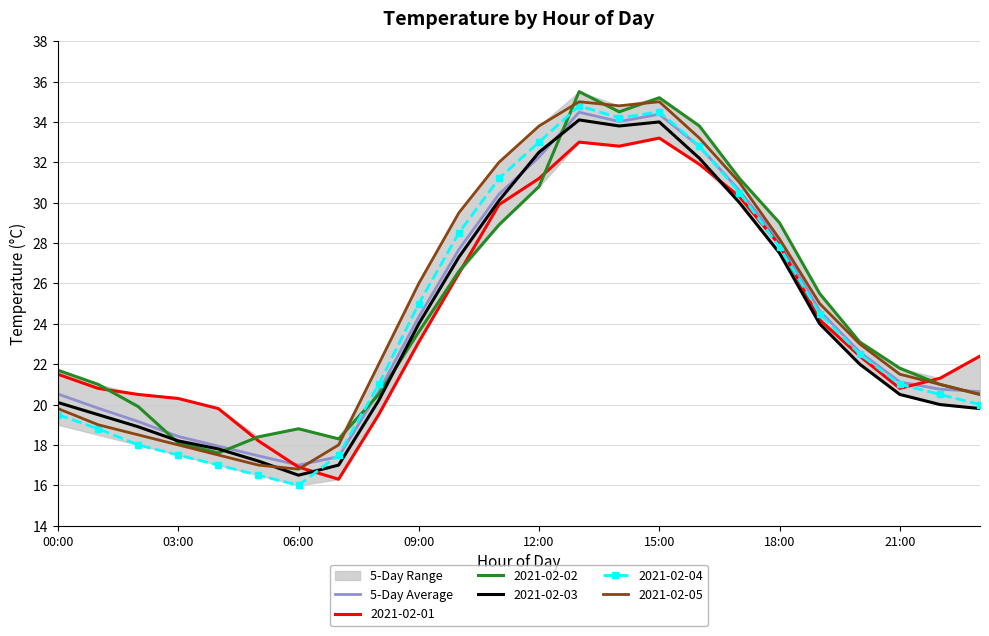

Is it true that 2021-02-03 equals 34.0 at 15:00?

True